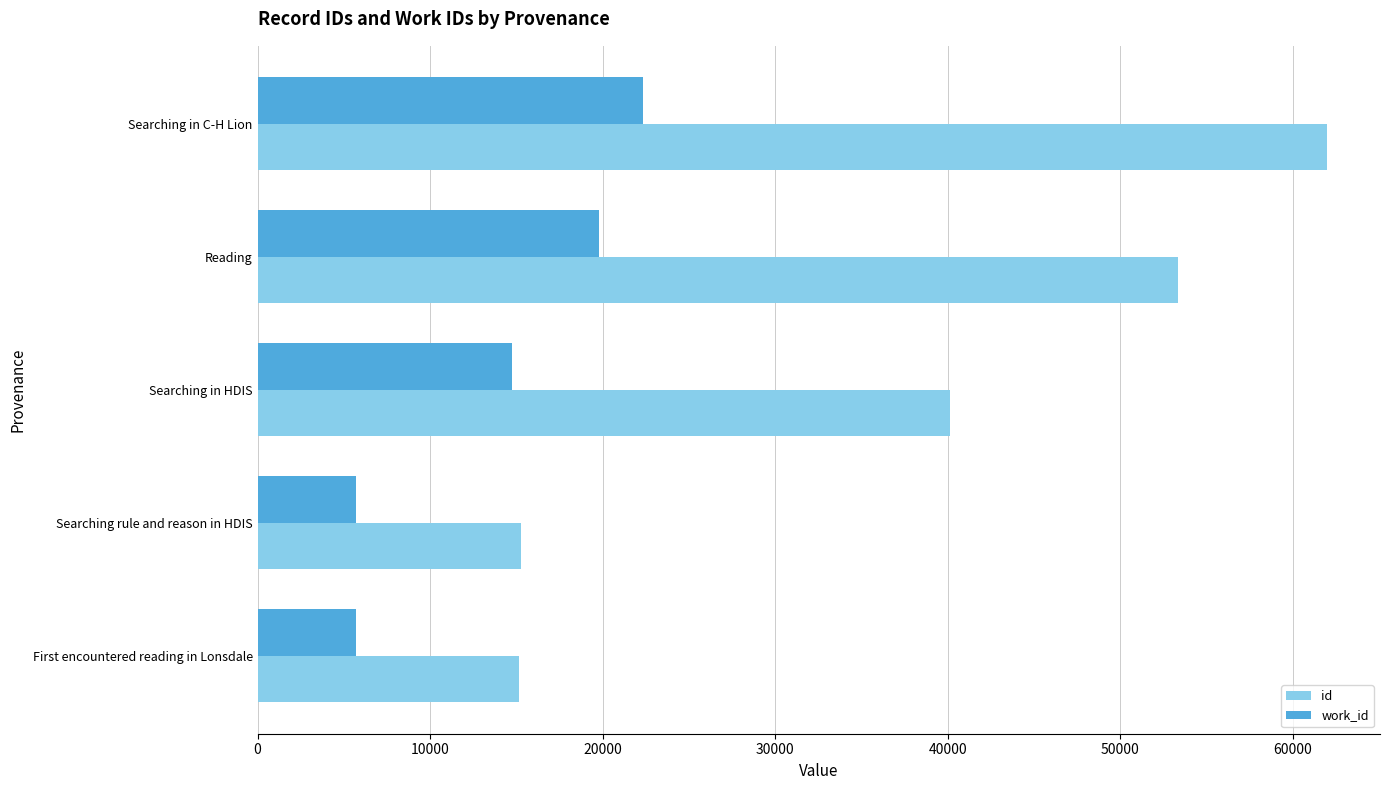

What is the lowest value of the work_id series?

5681